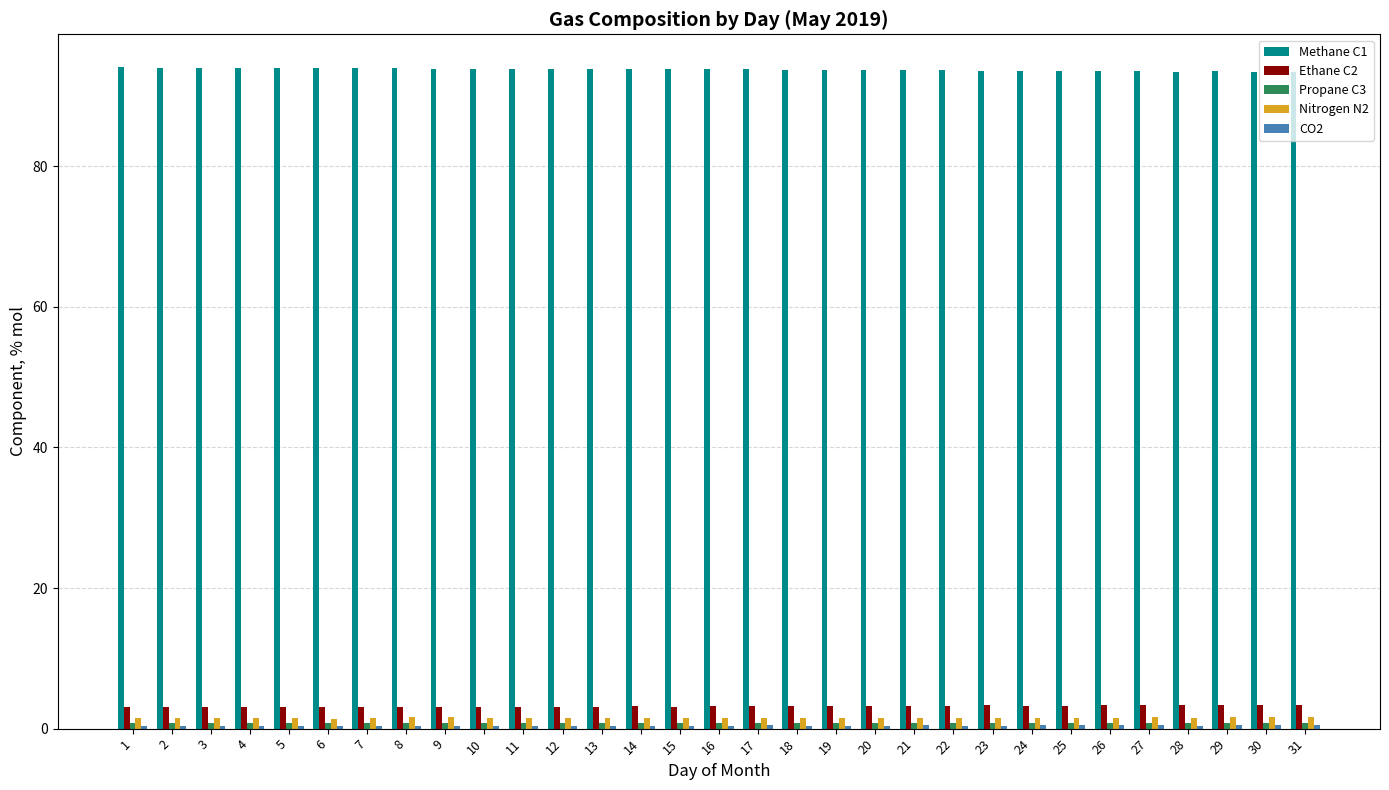

True or false: Methane C1 has a value of 52.3 at 2.

False